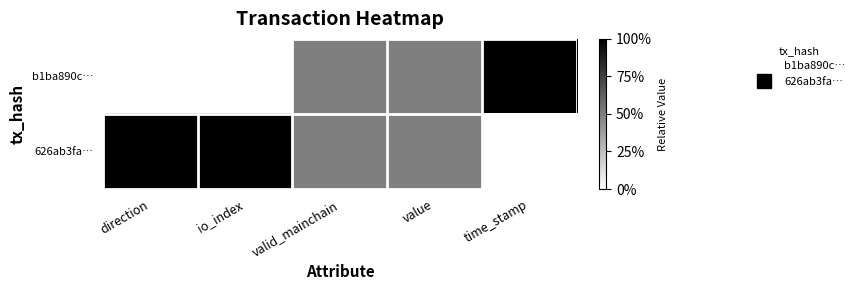

Reading right to left, what are all the values shown in this chart?

b1ba890c…: time_stamp=1.0	value=0.5	valid_mainchain=0.5	io_index=0.0	direction=0.0
626ab3fa…: time_stamp=0.0	value=0.5	valid_mainchain=0.5	io_index=1.0	direction=1.0